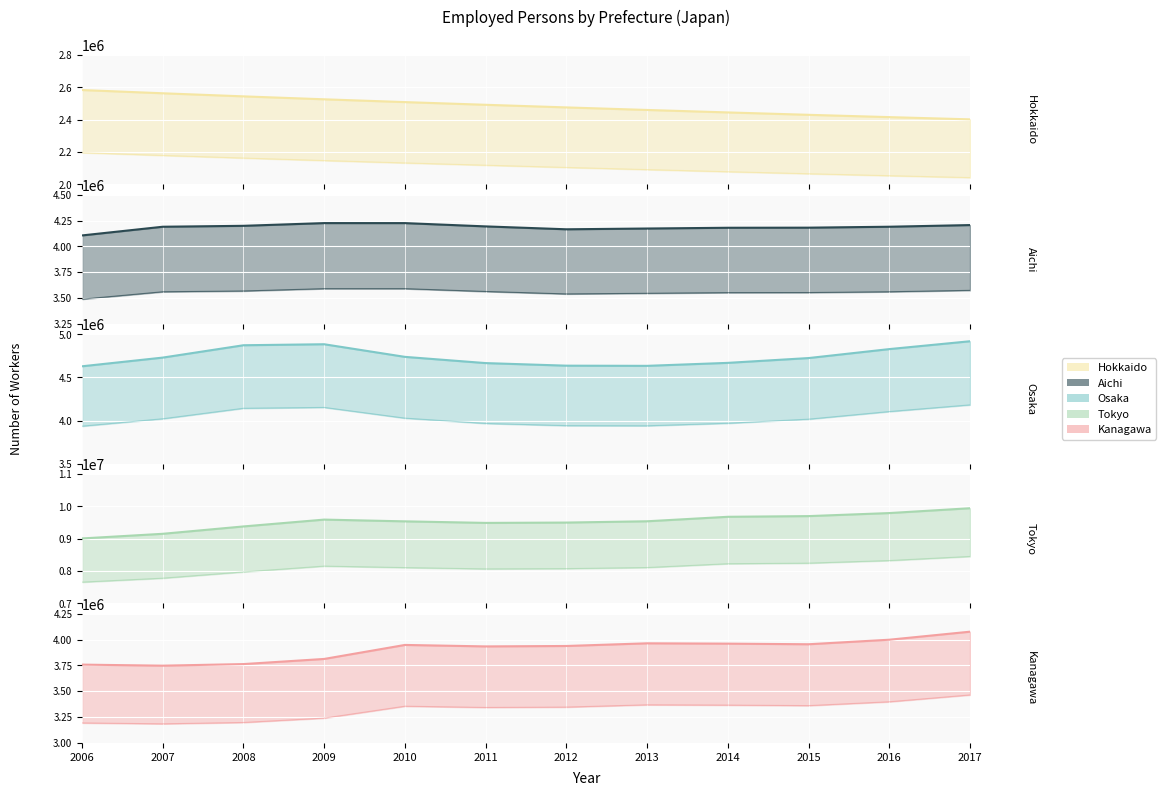

What is the sum of all Kanagawa values?

46852205